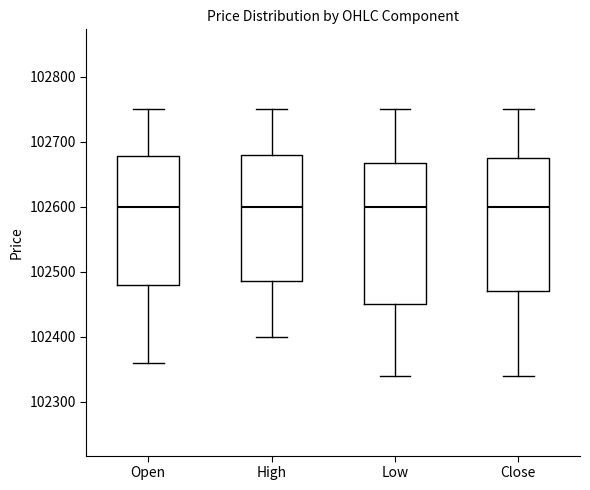

Reading left to right, transcribe this box plot: for each box, give where its median line is, the range the box spans, and where its two whiskers end, as read against the y-axis. The values are not printed on the chart, so give them approximately, as read against the axis.

Open: median 102600, box 102480 to 102680, whiskers 102360 to 102750
High: median 102600, box 102490 to 102680, whiskers 102400 to 102750
Low: median 102600, box 102450 to 102670, whiskers 102340 to 102750
Close: median 102600, box 102470 to 102680, whiskers 102340 to 102750